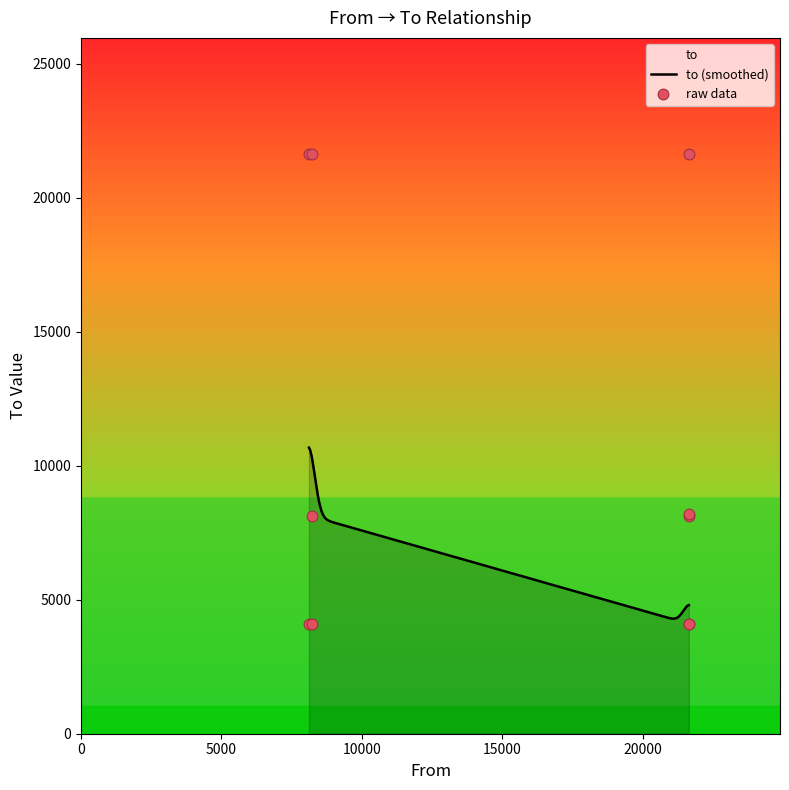

Which has a higher value, 21640 or 8115?

21640